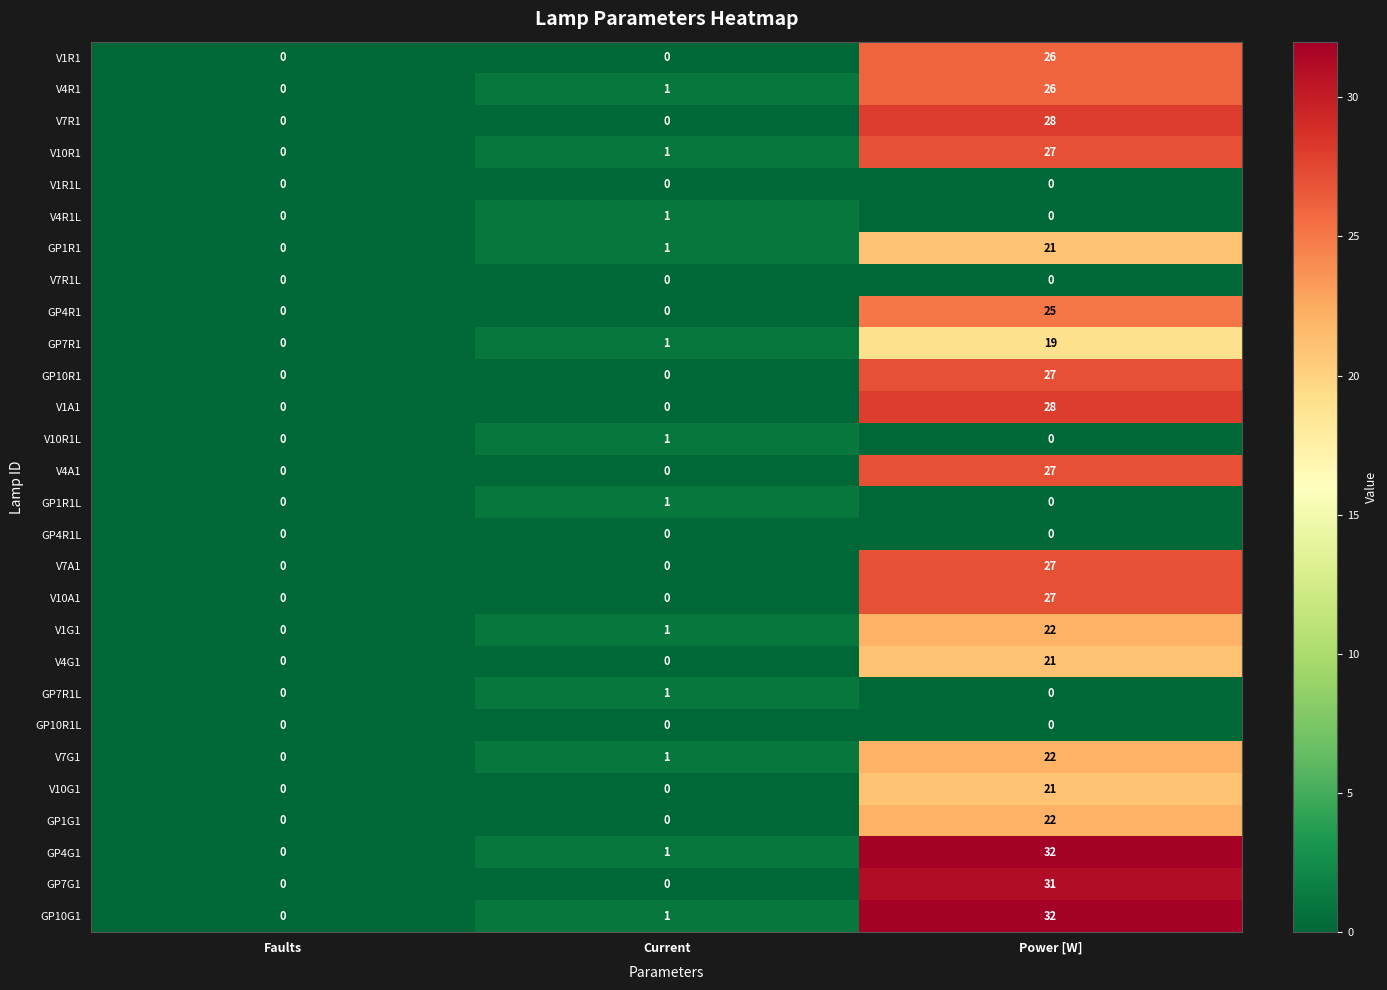

Where is V1G1 nearest to the value 11?

Current